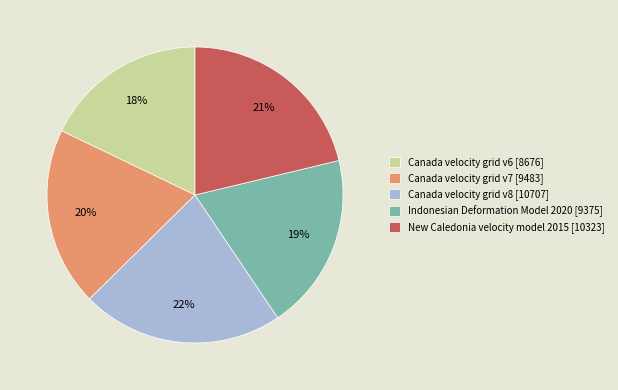

Count the number of slices in the pie.

5